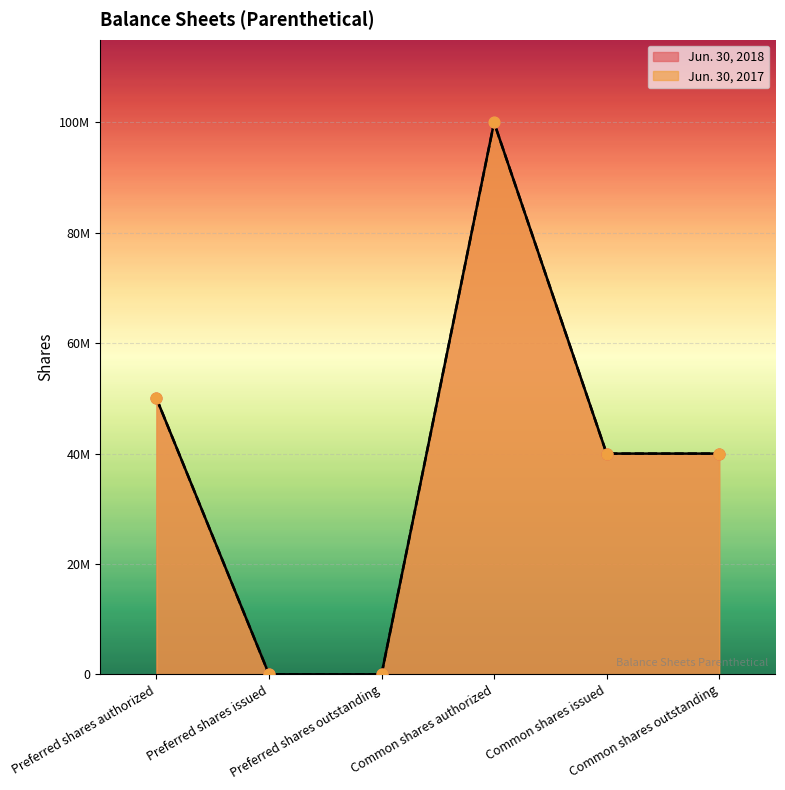

Which series contains the highest Y value?

Jun. 30, 2018